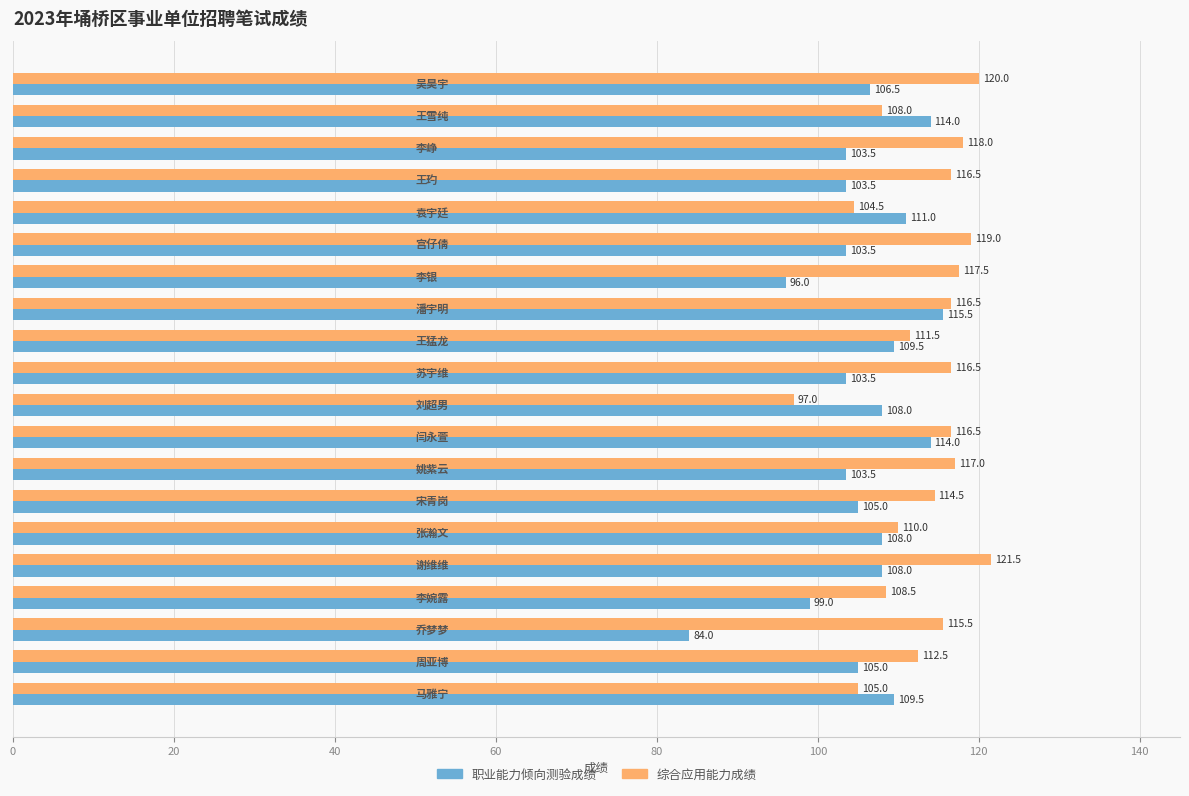

Which series has the widest spread of values?

职业能力倾向测验成绩